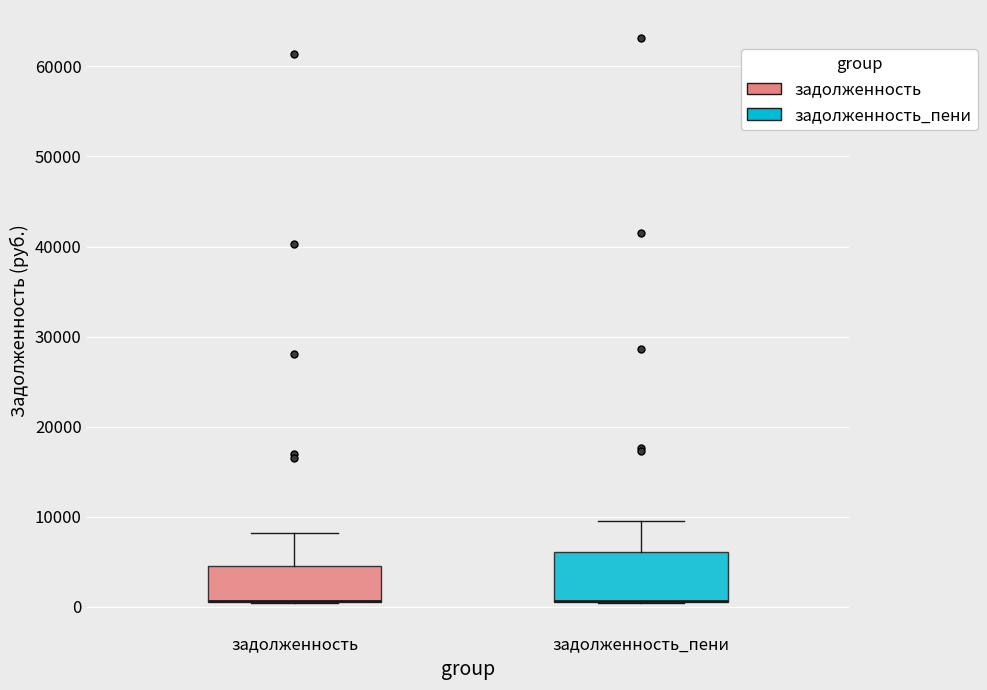

Comparing the boxes themselves (not the whiskers), which one is the tallest?

задолженность_пени